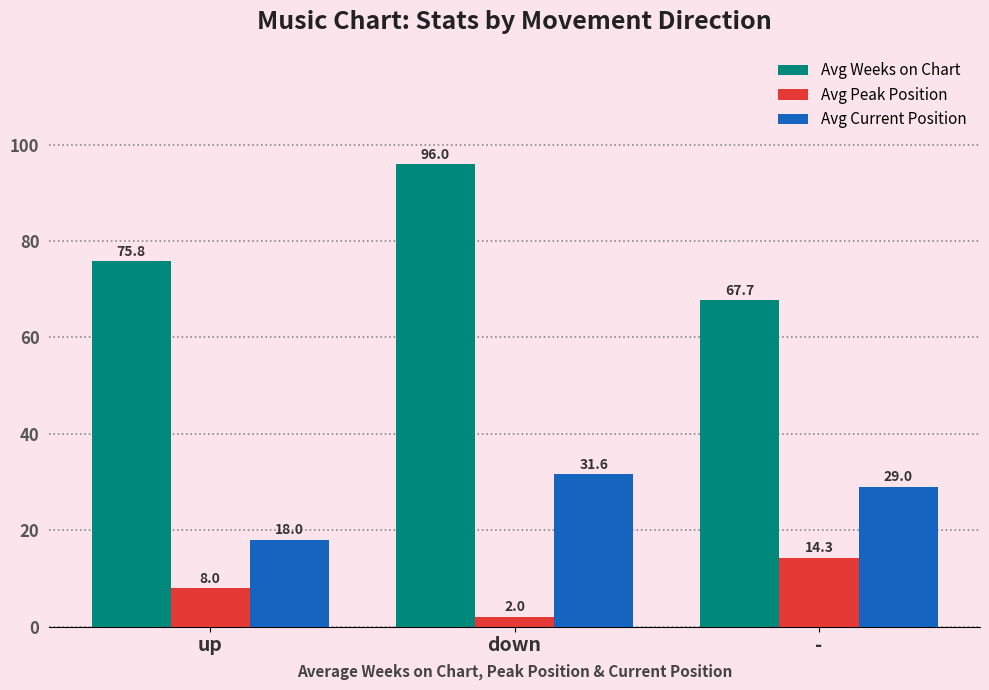

At which category is the sum across all series the highest?

down